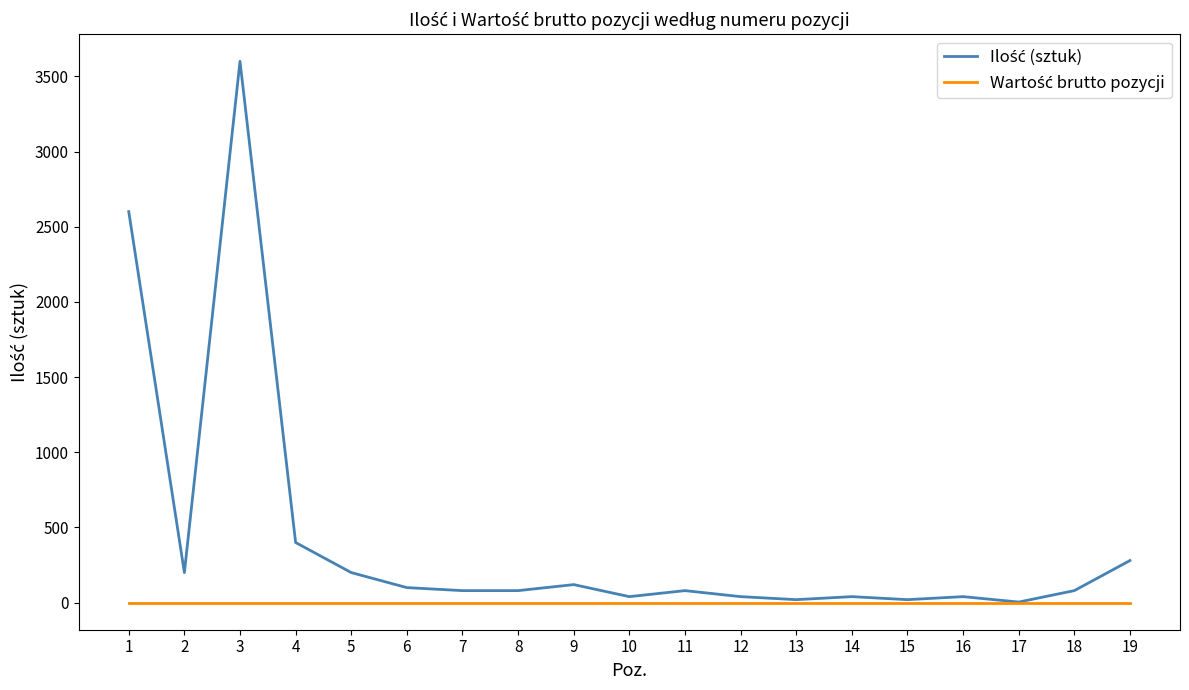

What is the maximum value shown in the chart?

3600